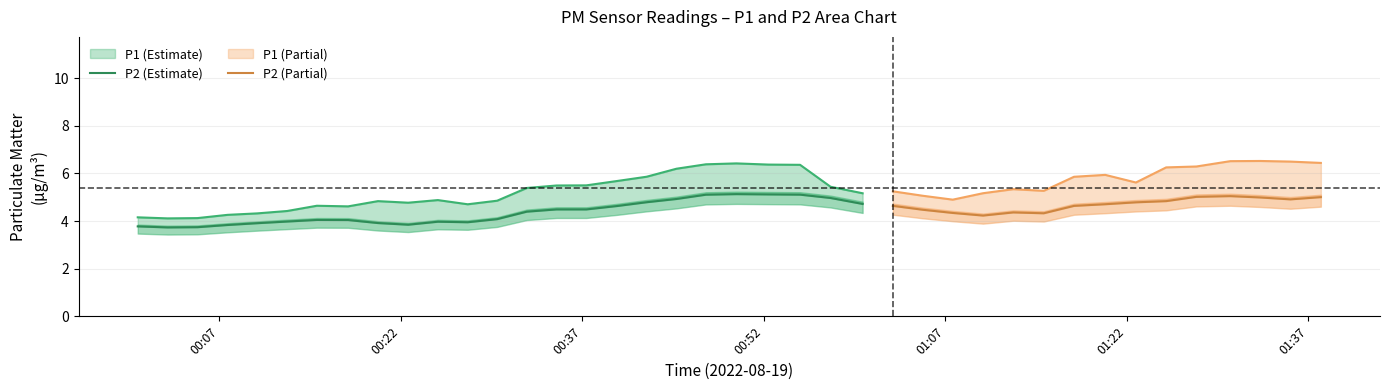

How many data points does each series have?

40